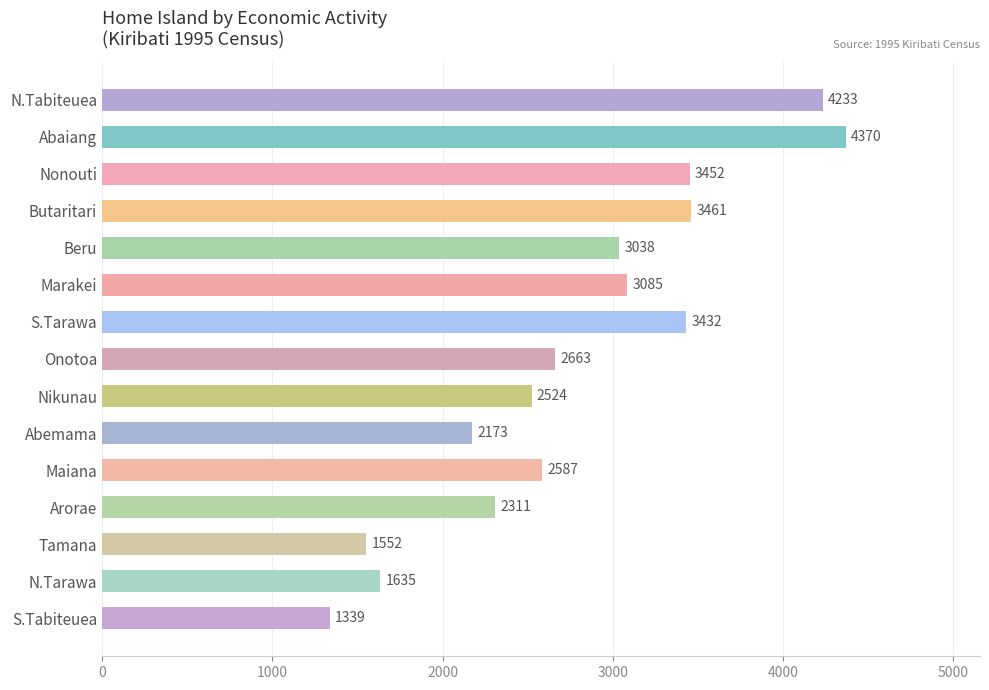

At which label is the value closest to 2854?

Beru